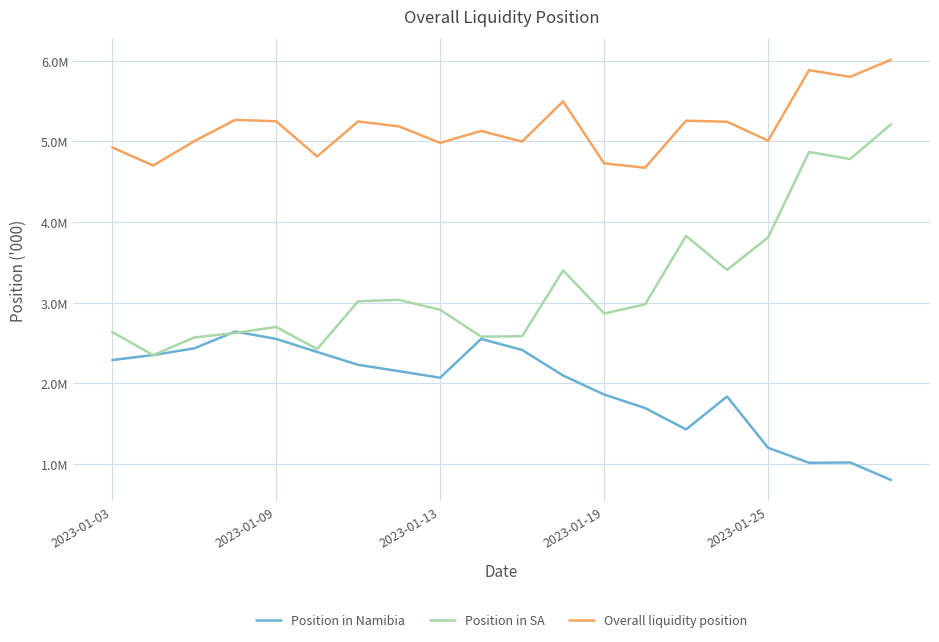

What is the value of the Overall liquidity position point at the 20th from the left?

6012860.3